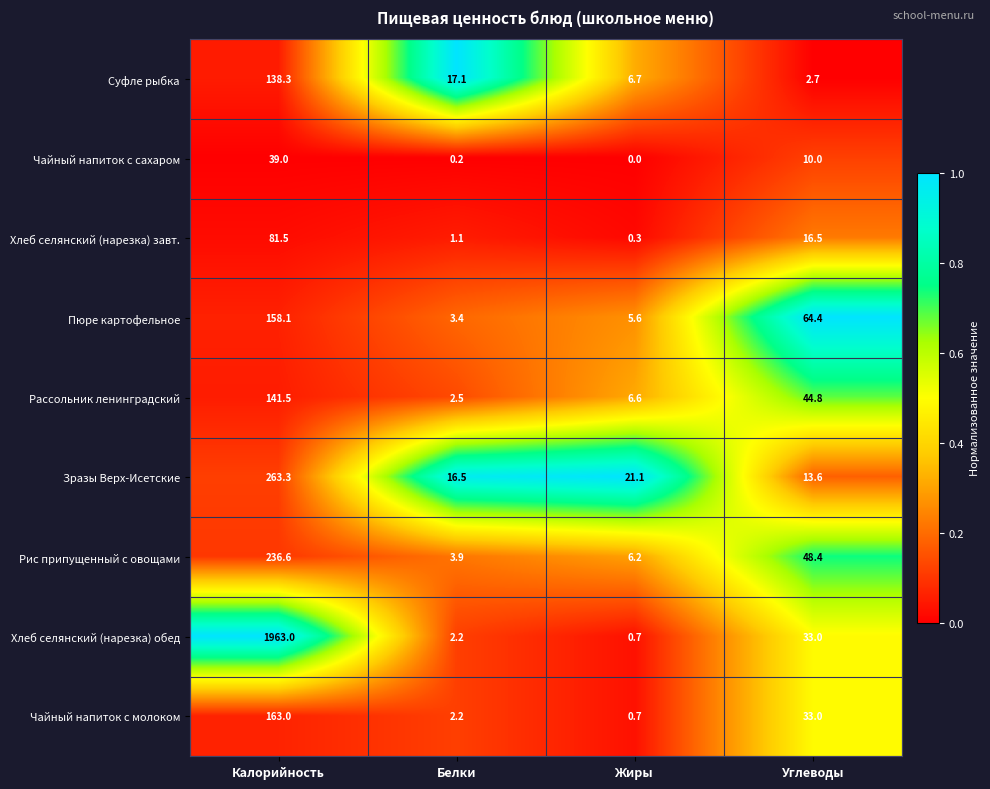

Which label corresponds to the smallest value in the chart?

Жиры